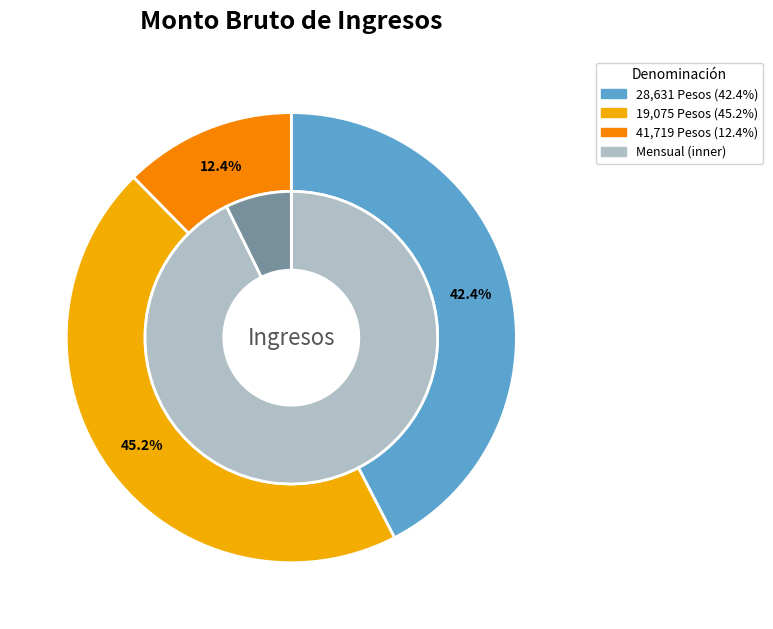

The 7 slice represents 1% of the pie. True or false?

False